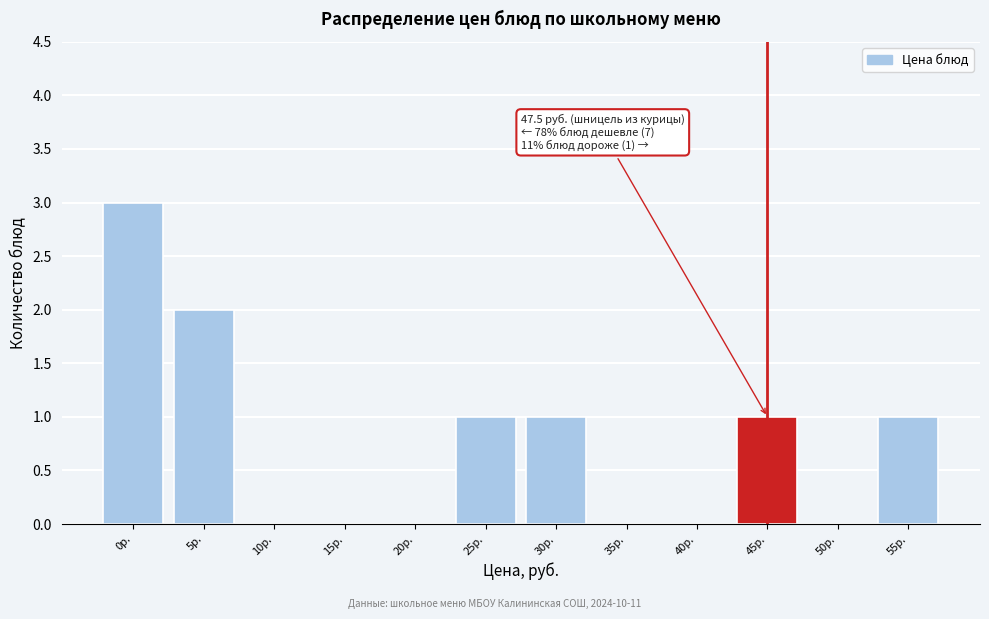

Reading left to right, extract all data points from this chart.

0р.=3	5р.=2	10р.=0	15р.=0	20р.=0	25р.=1	30р.=1	35р.=0	40р.=0	45р.=1	50р.=0	55р.=1